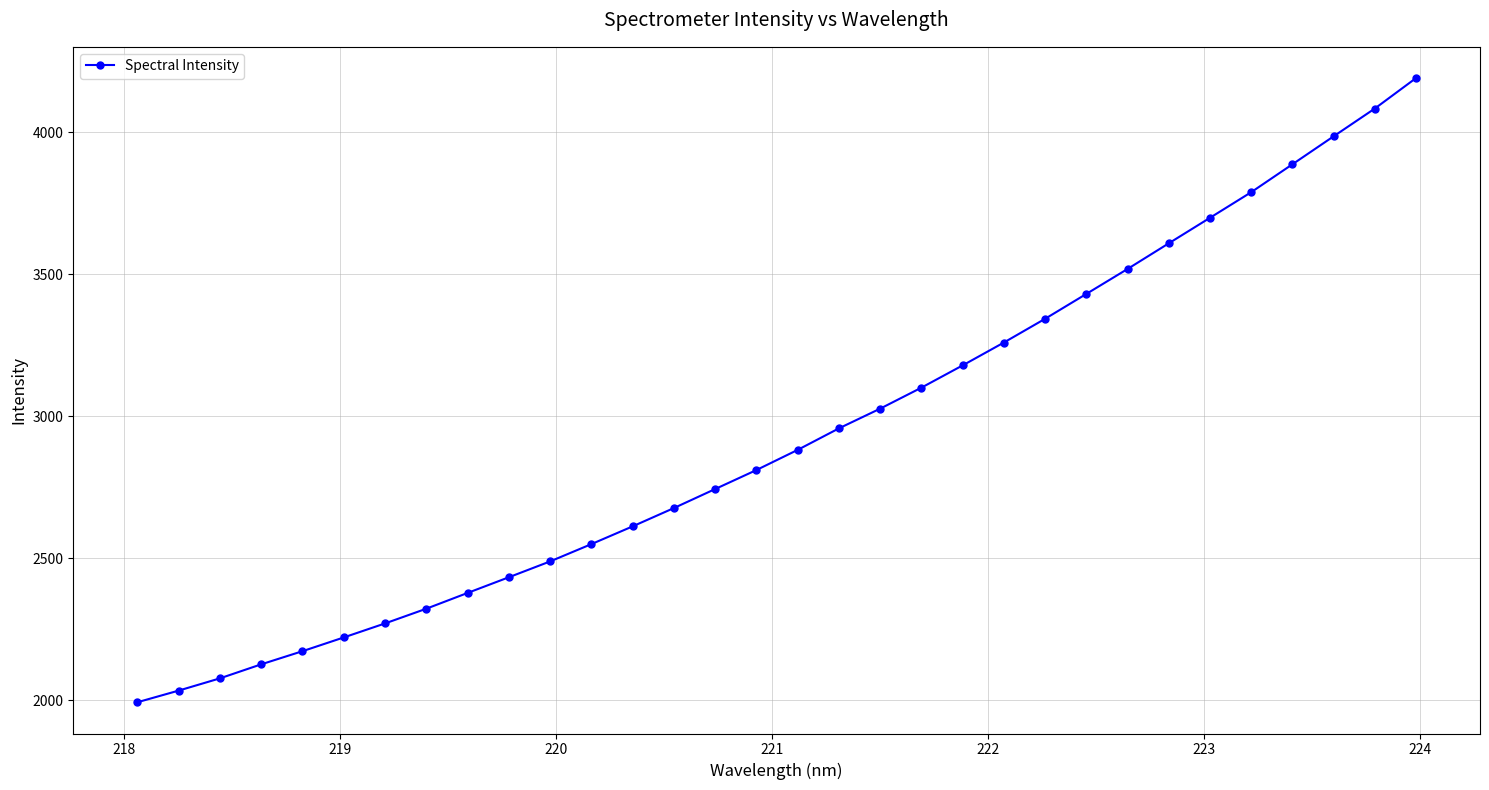

What is the value of the 23rd point from the left?

3343.8